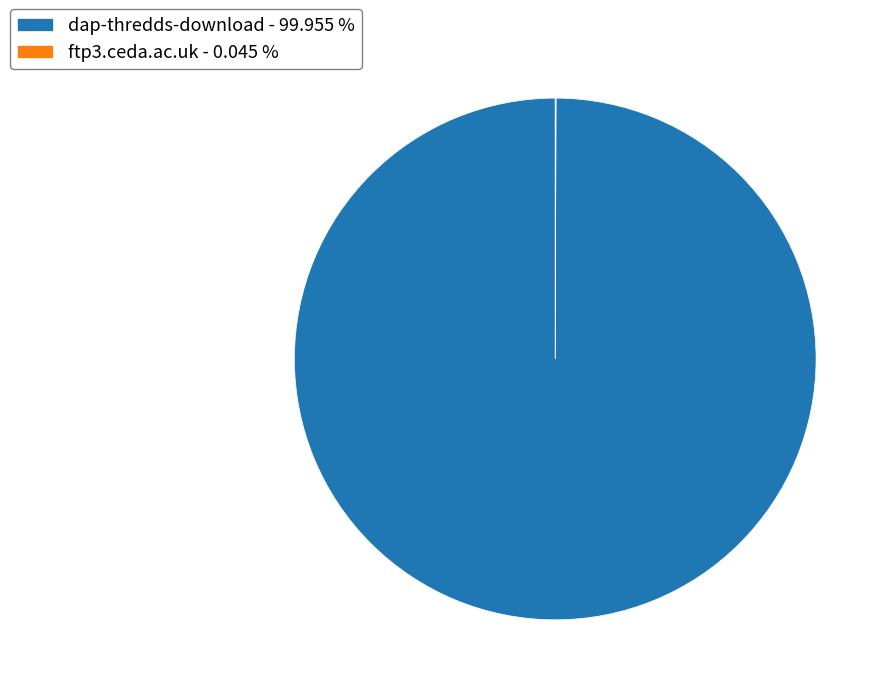

Is there any slice that represents more than half of the pie?

Yes